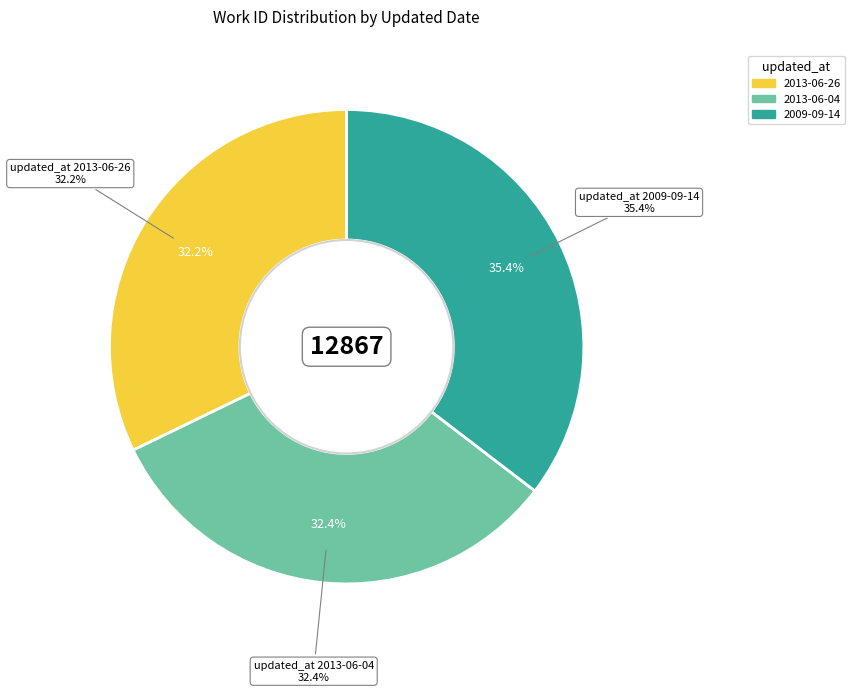

How much of the chart is everything except 2009-09-14?

64.6%